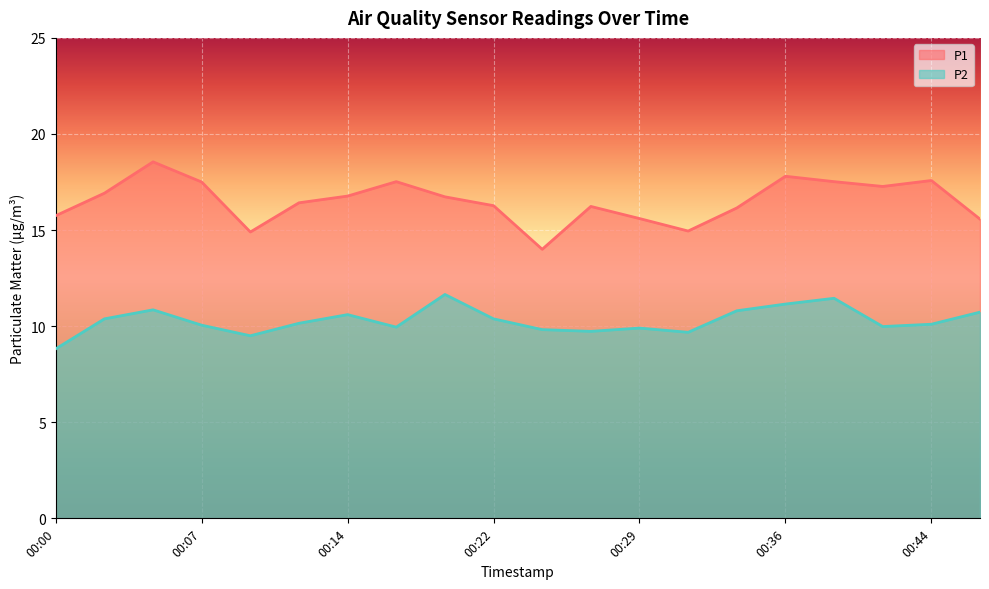

What is the lowest value of the P2 series?

8.8